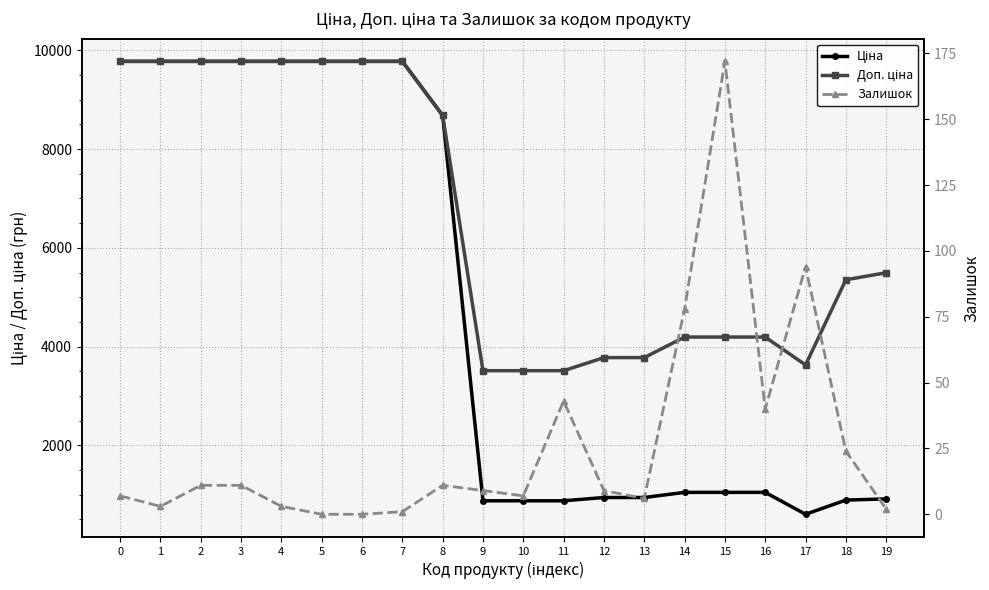

The value of Доп. ціна at 12 is 3777.0. True or false?

True